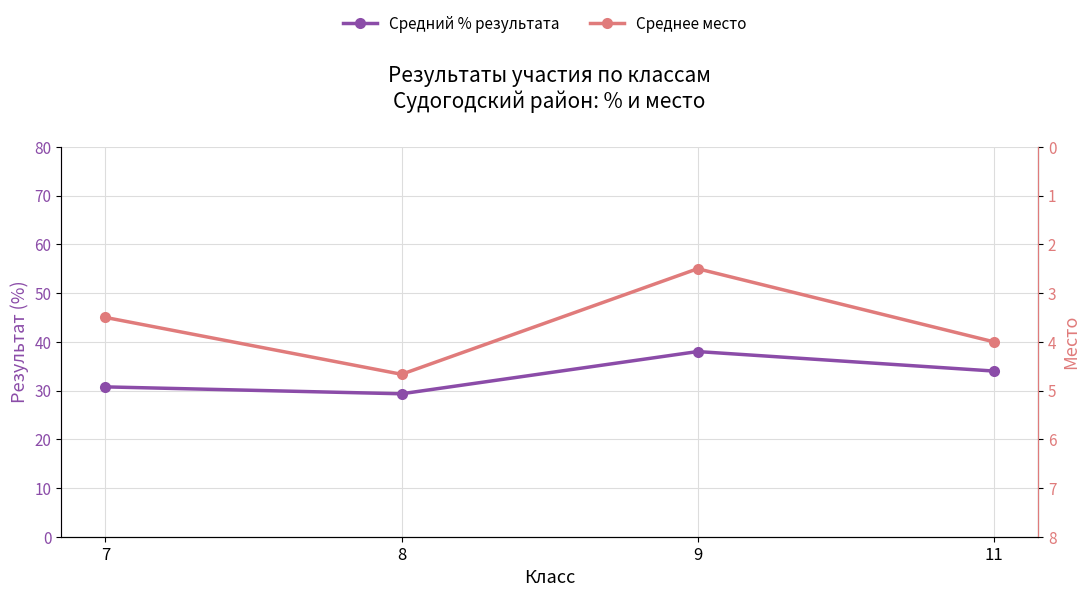

Which label corresponds to the largest value in the chart?

9